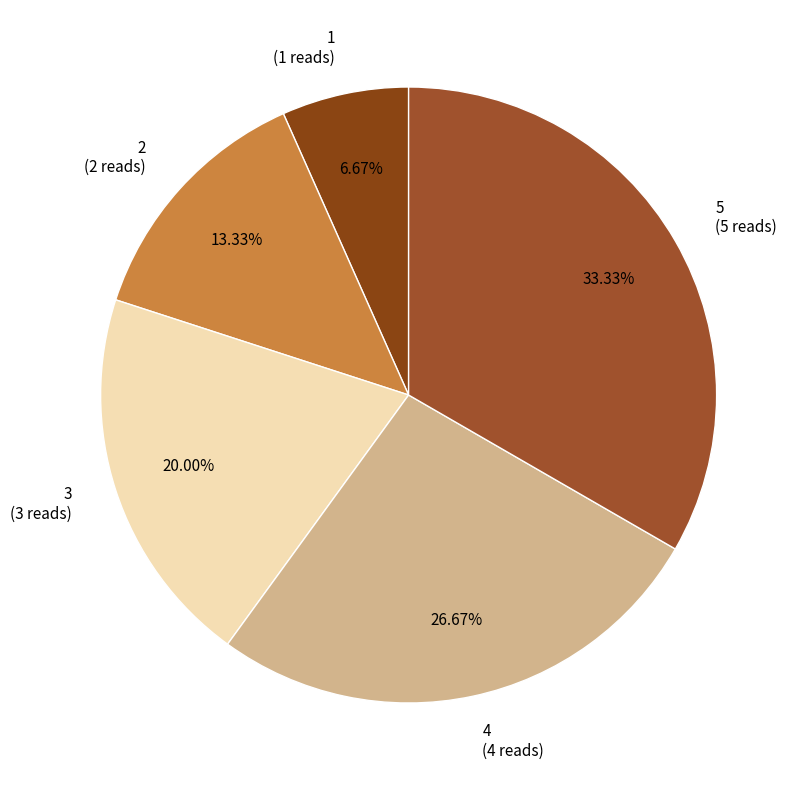

To the nearest percent, what is the average slice percentage?

20%